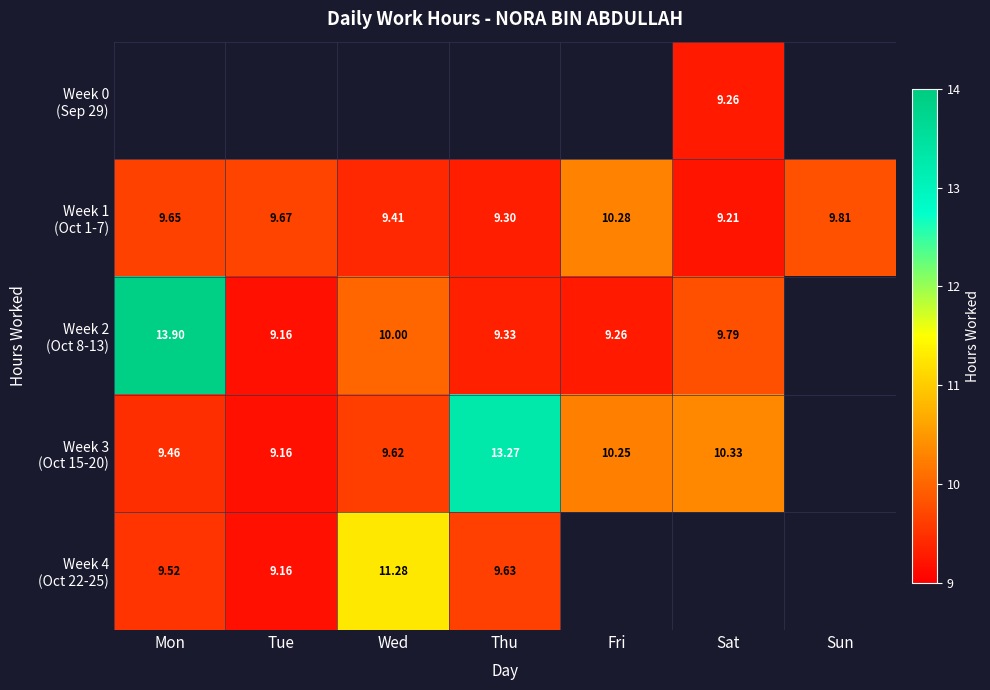

List the labels in order of Week 1 (Oct 1-7) value, smallest first.

Sat, Thu, Wed, Mon, Tue, Sun, Fri